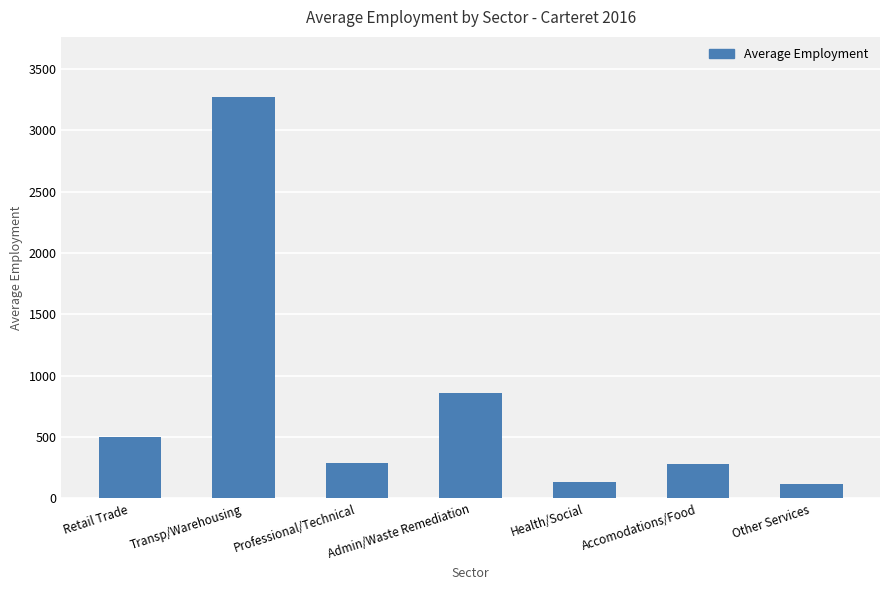

What is the label of the 5th bar from the right?

Professional/Technical